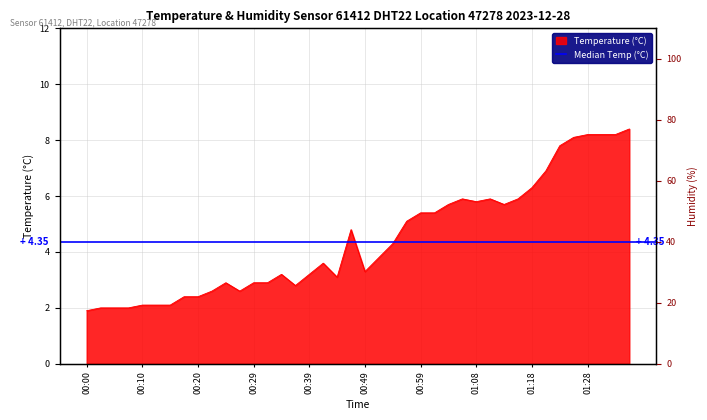

What is the maximum value shown in the chart?

8.4